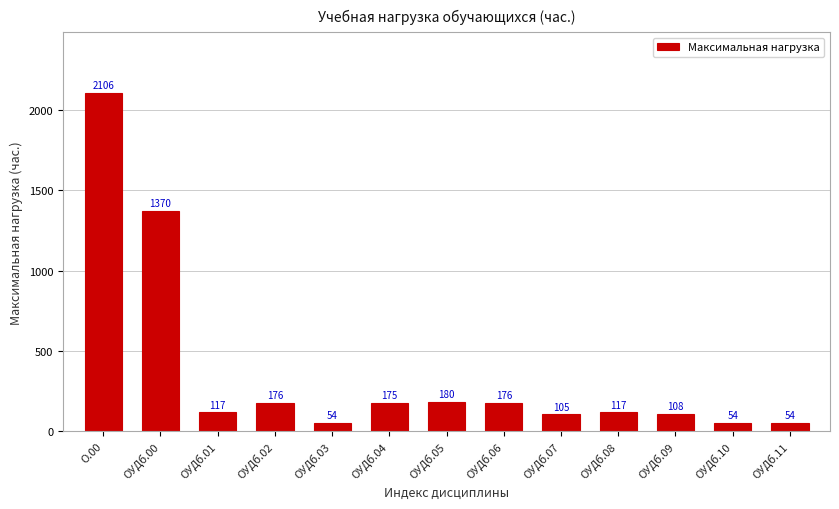

What is the smallest value displayed?

54